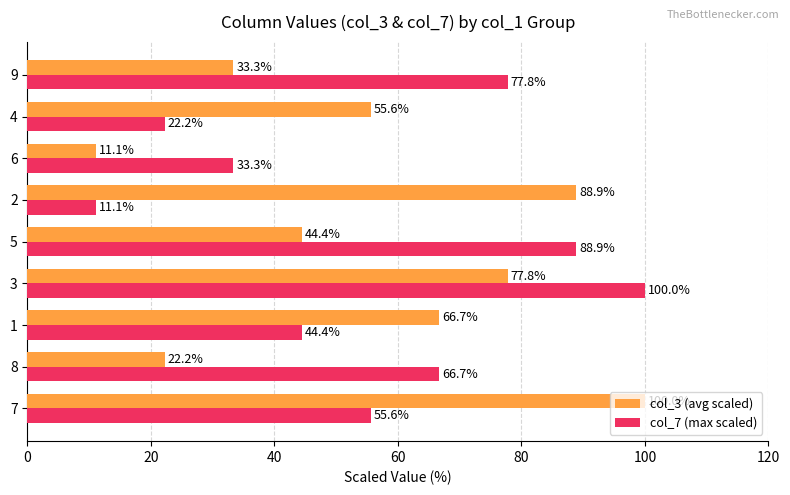

What is the difference between the highest and lowest values at 2?

77.8